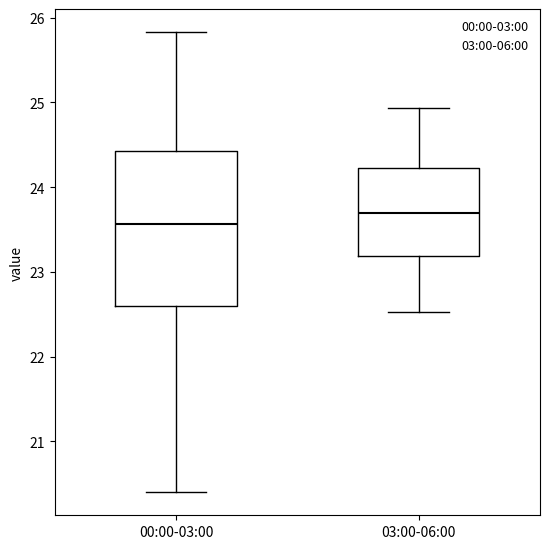

Reading left to right, transcribe this box plot: for each box, give where its median line is, the range the box spans, and where its two whiskers end, as read against the y-axis. The values are not printed on the chart, so give them approximately, as read against the axis.

00:00-03:00: median 23.6, box 22.6 to 24.4, whiskers 20.4 to 25.8
03:00-06:00: median 23.7, box 23.2 to 24.2, whiskers 22.5 to 24.9